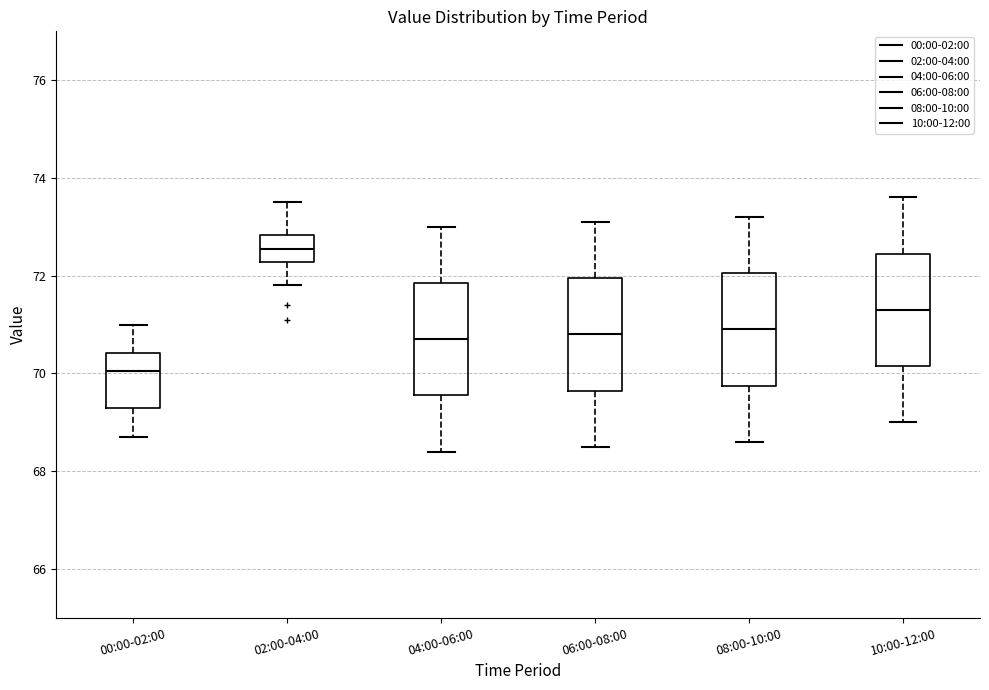

Reading left to right, transcribe this box plot: for each box, give where its median line is, the range the box spans, and where its two whiskers end, as read against the y-axis. The values are not printed on the chart, so give them approximately, as read against the axis.

00:00-02:00: median 70.0, box 69.4 to 70.4, whiskers 68.8 to 71.0
02:00-04:00: median 72.6, box 72.2 to 72.8, whiskers 71.8 to 73.6
04:00-06:00: median 70.8, box 69.6 to 71.8, whiskers 68.4 to 73.0
06:00-08:00: median 70.8, box 69.6 to 72.0, whiskers 68.6 to 73.2
08:00-10:00: median 71.0, box 69.8 to 72.0, whiskers 68.6 to 73.2
10:00-12:00: median 71.4, box 70.2 to 72.4, whiskers 69.0 to 73.6